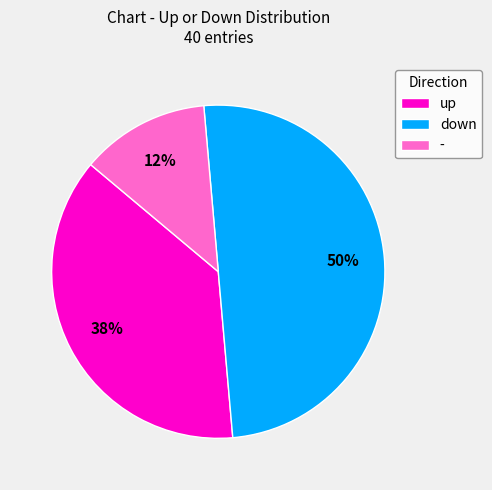

To the nearest percent, what is the difference between the largest and smallest slice percentages?

37%